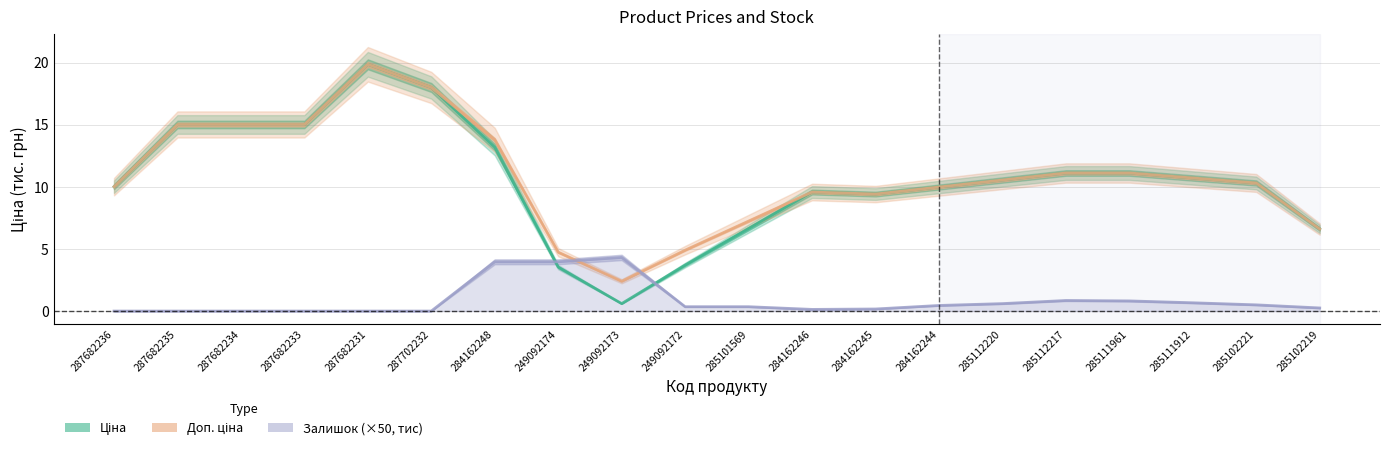

What is the average value of the Ціна series?

10.5